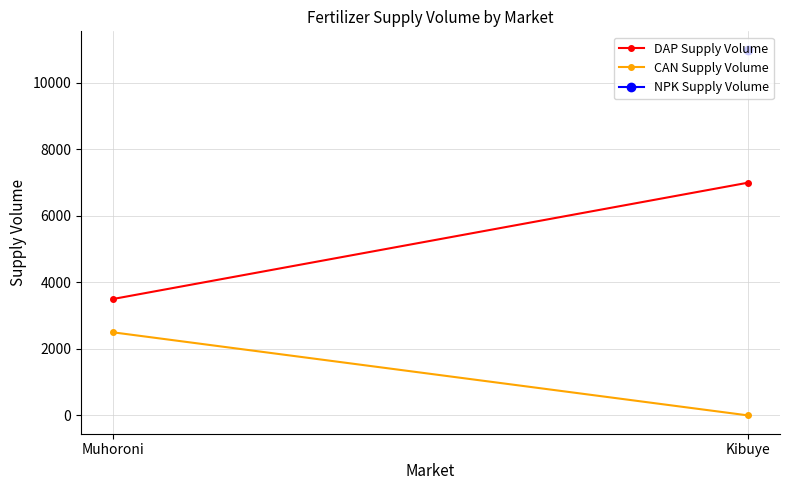

Rank the series by their average value, from lowest to highest.

CAN Supply Volume, DAP Supply Volume